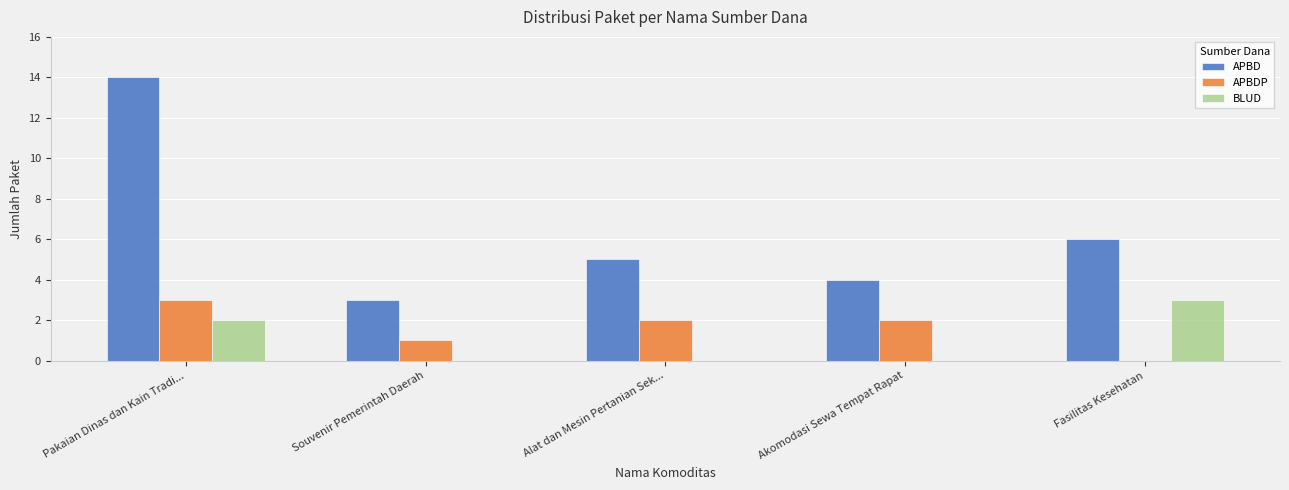

At which label is APBDP closest to 1?

Souvenir Pemerintah Daerah